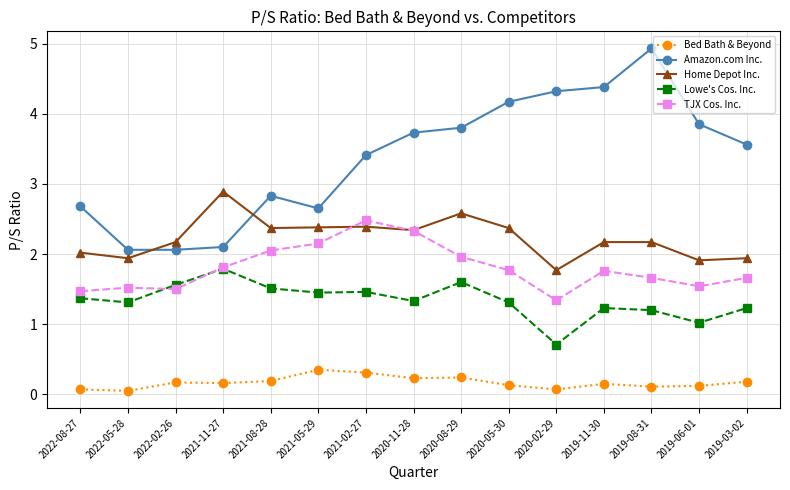

Which series has the largest range (max minus min)?

Amazon.com Inc.